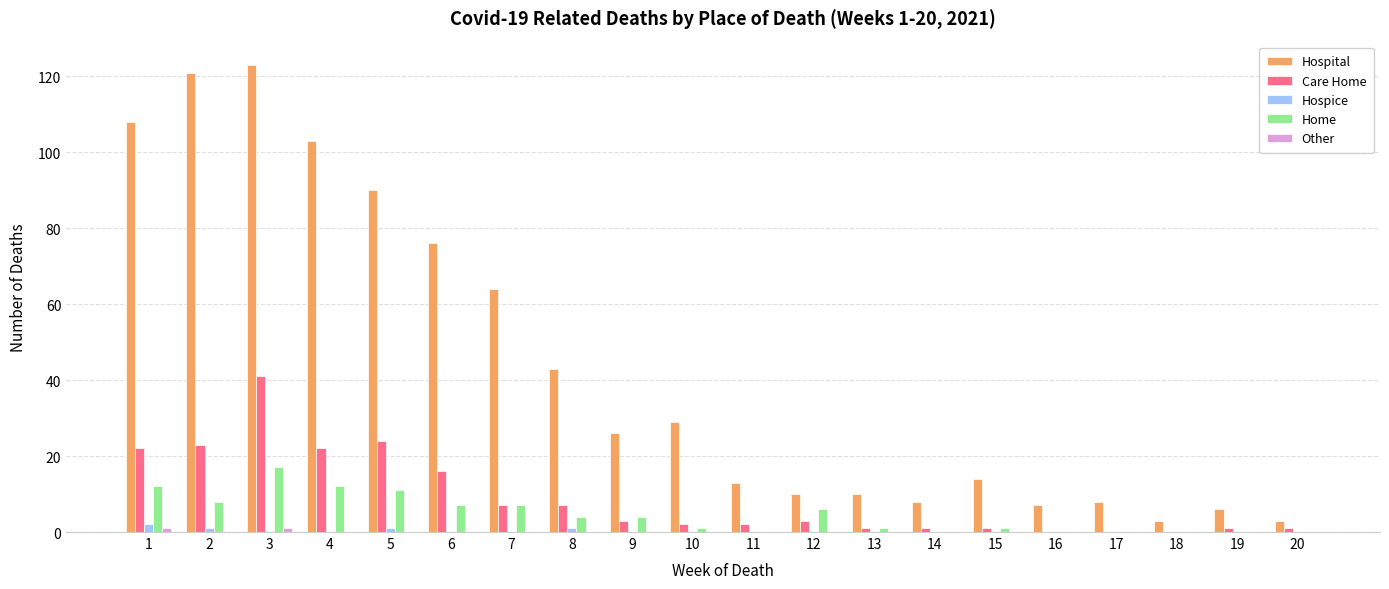

Between 2 and 19, which series saw the biggest shift?

Hospital